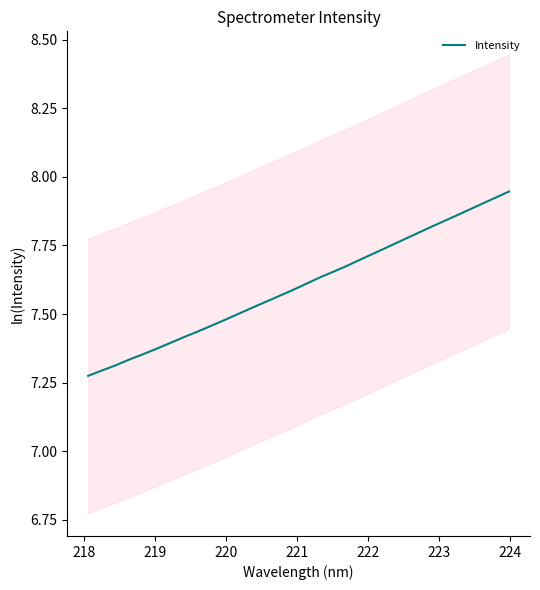

What is the ratio of the value at 219 to the value at 222?

1.0